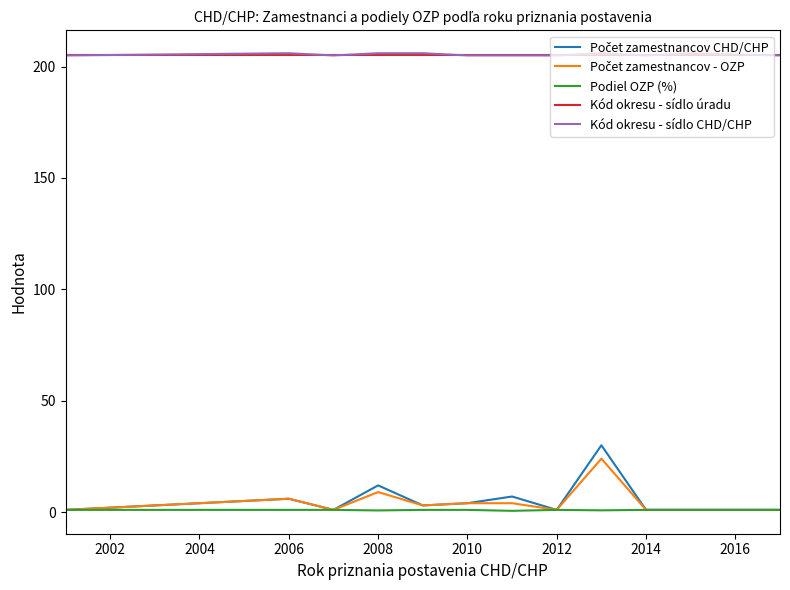

How many Kód okresu - sídlo CHD/CHP values are between 205 and 206?

12